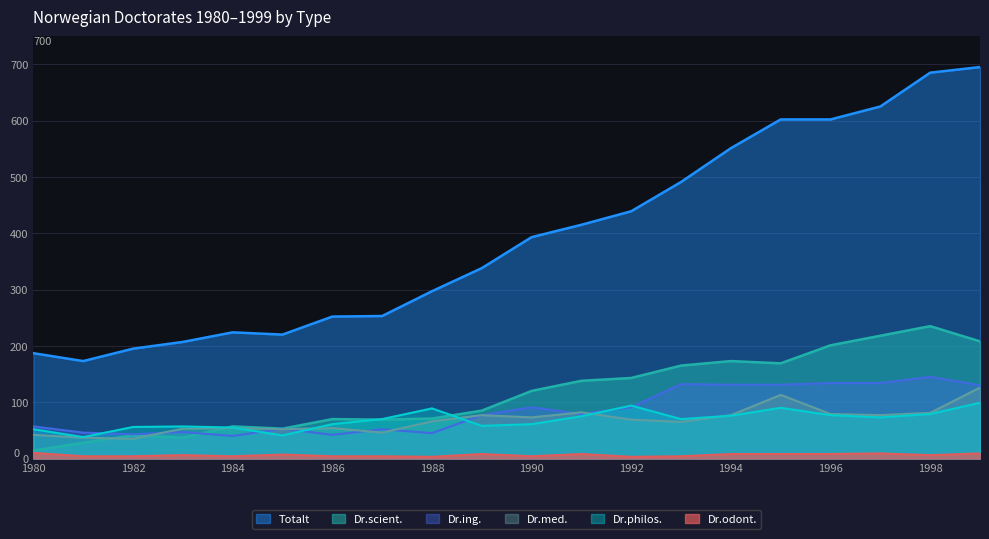

What is the difference between the highest and lowest values at 1?

332